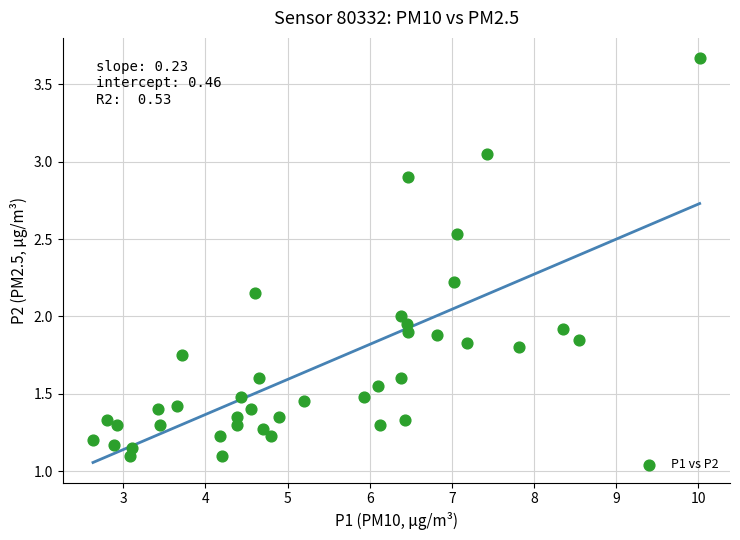

What is the range of Y values (max minus min)?

2.6